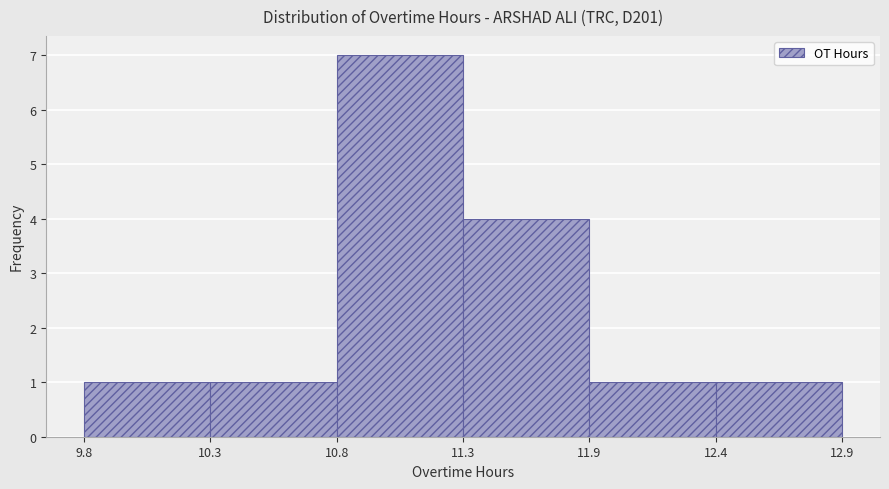

Reading left to right, what are all the values shown in this chart?

9.8=1	10.3=1	10.8=7	11.3=4	11.9=1	12.4=1